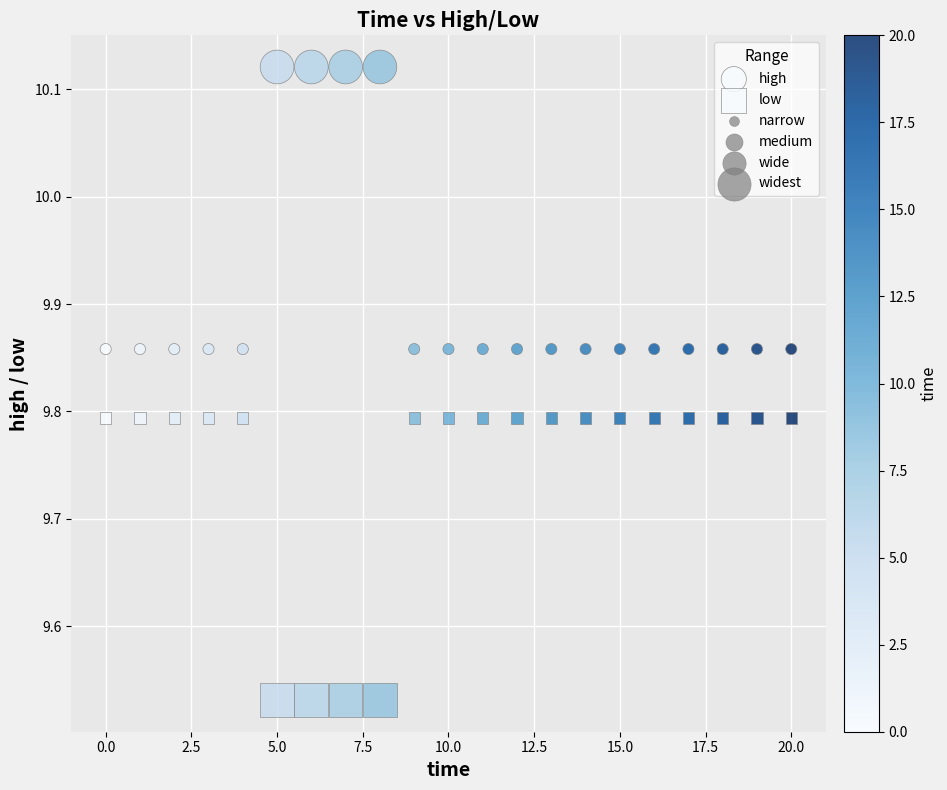

Count the number of points in this scatter plot.

42